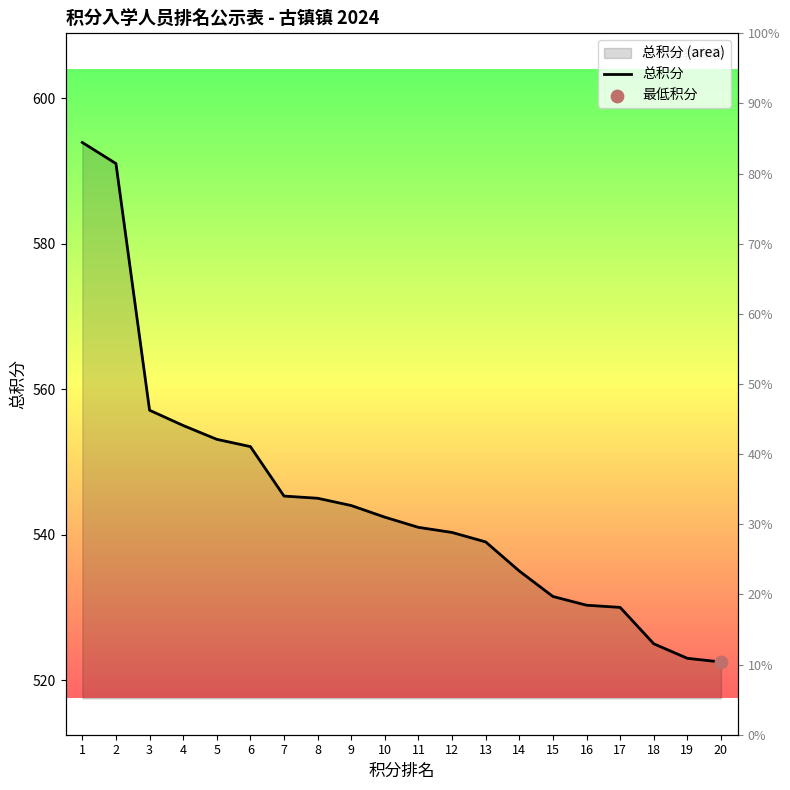

Which has a higher value, 12 or 7?

7